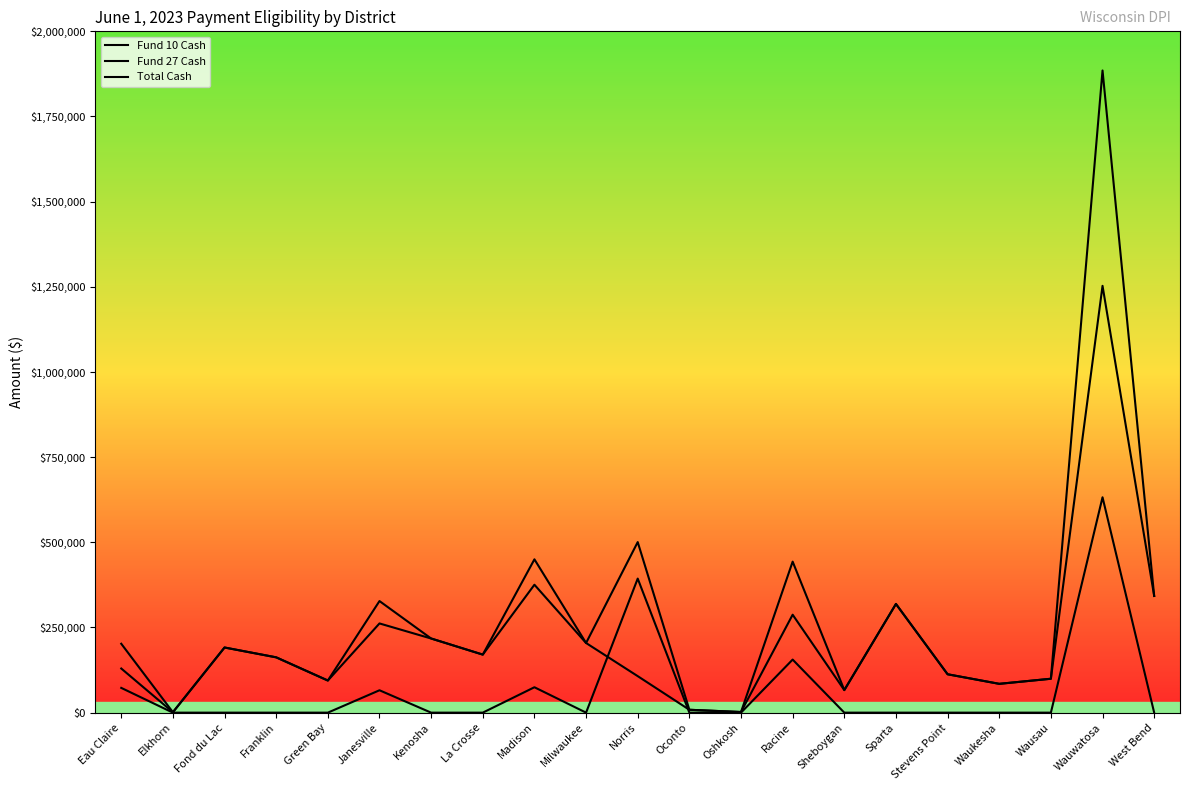

True or false: Fund 27 Cash has more than 2 interior local peaks.

True